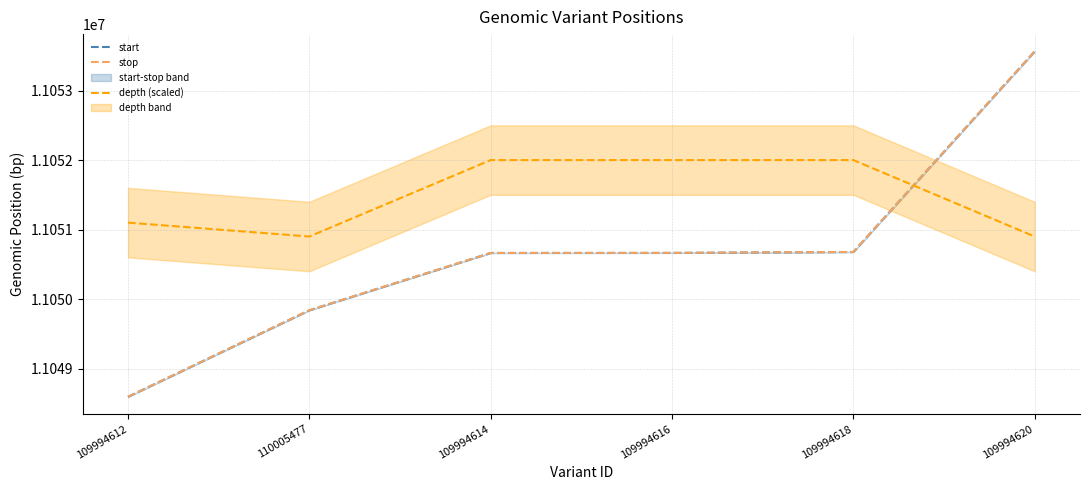

Which series changed the most between 109994612 and 109994614?

start